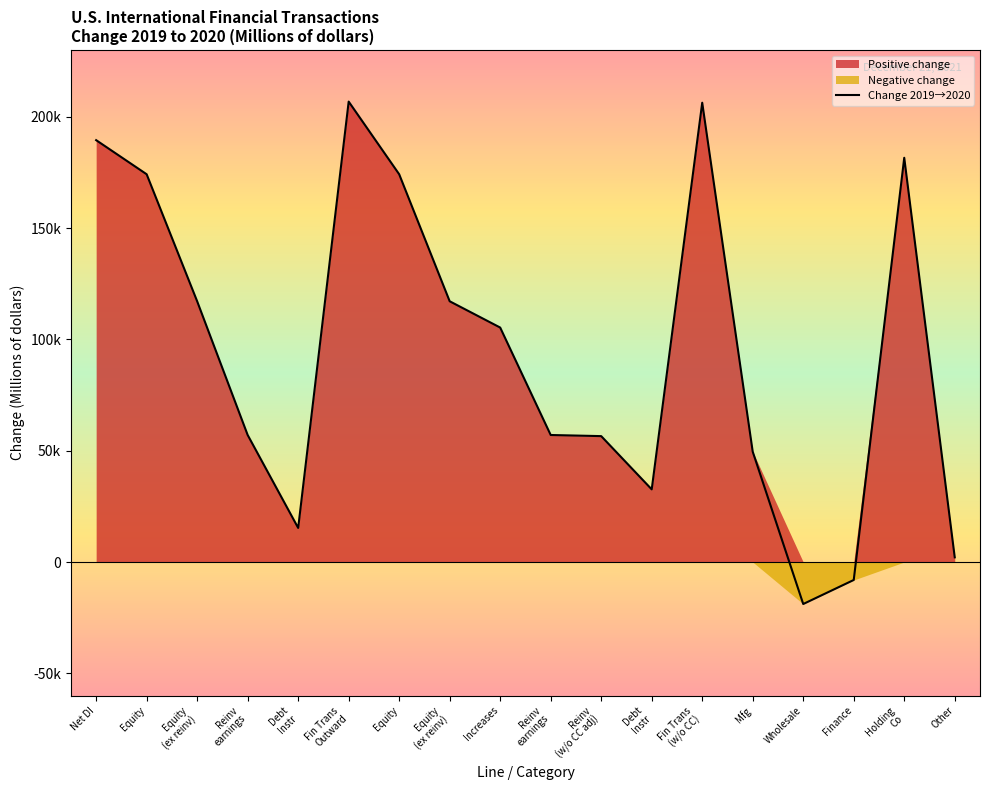

List the labels in order of value, largest first.

Fin Trans
Outward, Fin Trans
(w/o CC), Net DI, Holding
Co, Equity, Equity, Equity
(ex reinv), Equity
(ex reinv), Increases, Reinv
earnings, Reinv
earnings, Reinv
(w/o CC adj), Mfg, Debt
Instr, Debt
Instr, Other, Finance, Wholesale